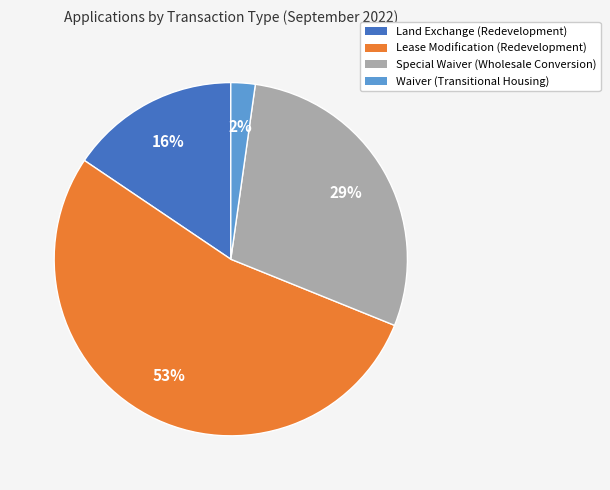

To the nearest percent, what percentage of the pie is Land Exchange (Redevelopment)?

16%